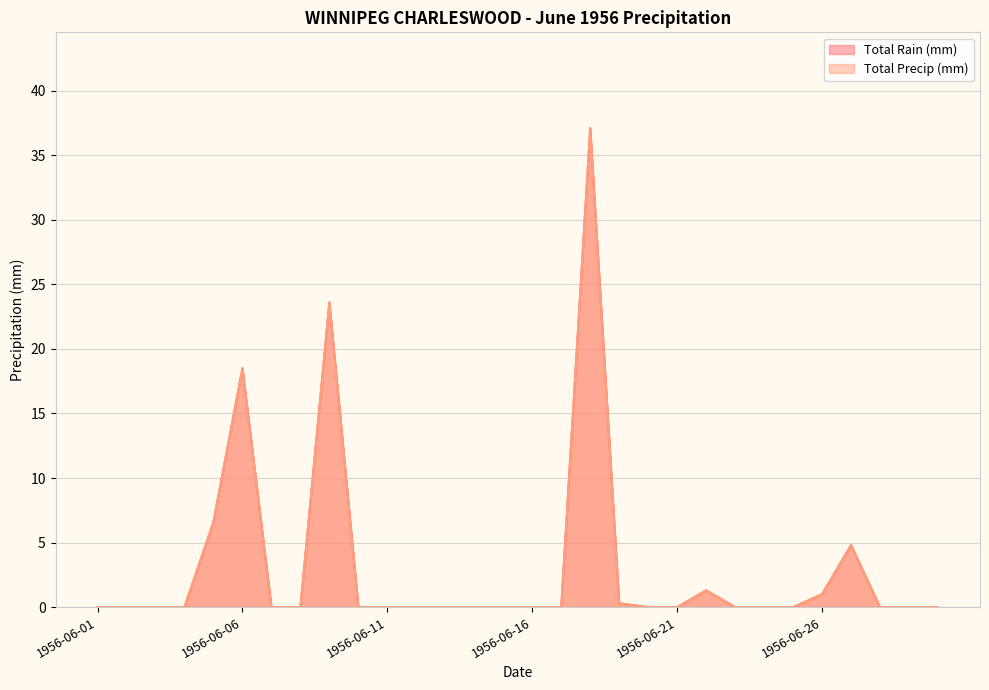

List the labels in order of Total Rain (mm) value, largest first.

1956-06-18, 1956-06-09, 1956-06-06, 1956-06-05, 1956-06-27, 1956-06-22, 1956-06-26, 1956-06-19, 1956-06-01, 1956-06-02, 1956-06-03, 1956-06-04, 1956-06-07, 1956-06-08, 1956-06-10, 1956-06-11, 1956-06-12, 1956-06-13, 1956-06-14, 1956-06-15, 1956-06-16, 1956-06-17, 1956-06-20, 1956-06-21, 1956-06-23, 1956-06-24, 1956-06-25, 1956-06-28, 1956-06-29, 1956-06-30